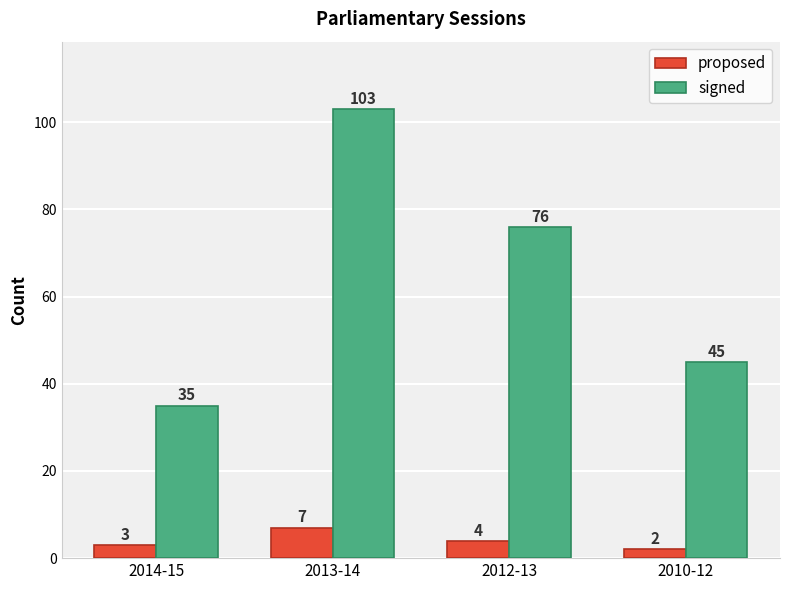

What are all the series names shown in the legend?

proposed, signed